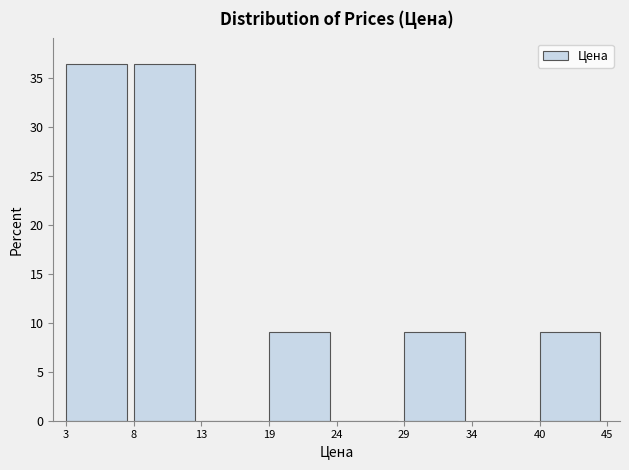

Reading right to left, extract all data points from this chart.

40=9.1	34=0.0	29=9.1	24=0.0	19=9.1	13=0.0	8=36.4	3=36.4